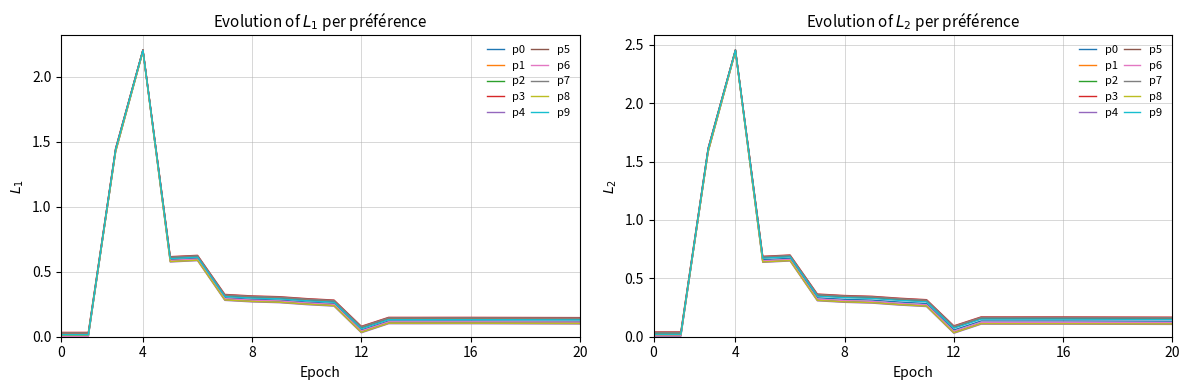

Does the chart have visible grid lines?

Yes